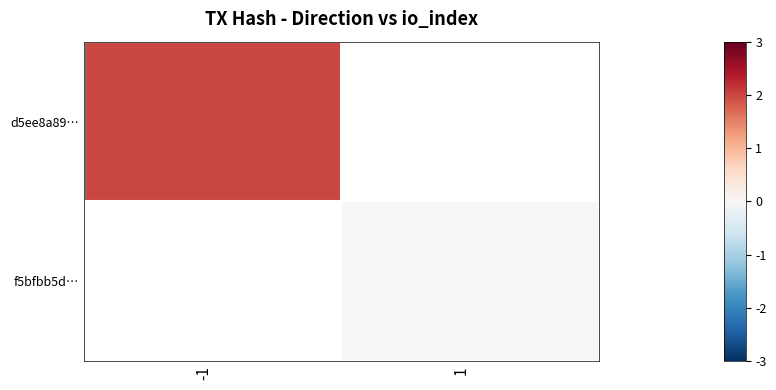

At how many categories does at least one series exceed 0?

1